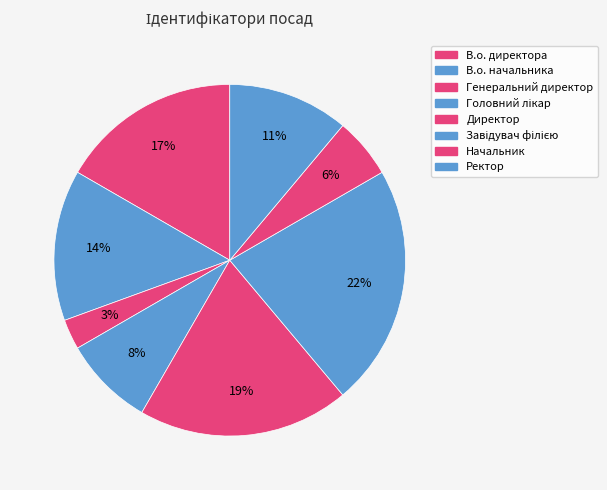

How many slices are in this pie chart?

8